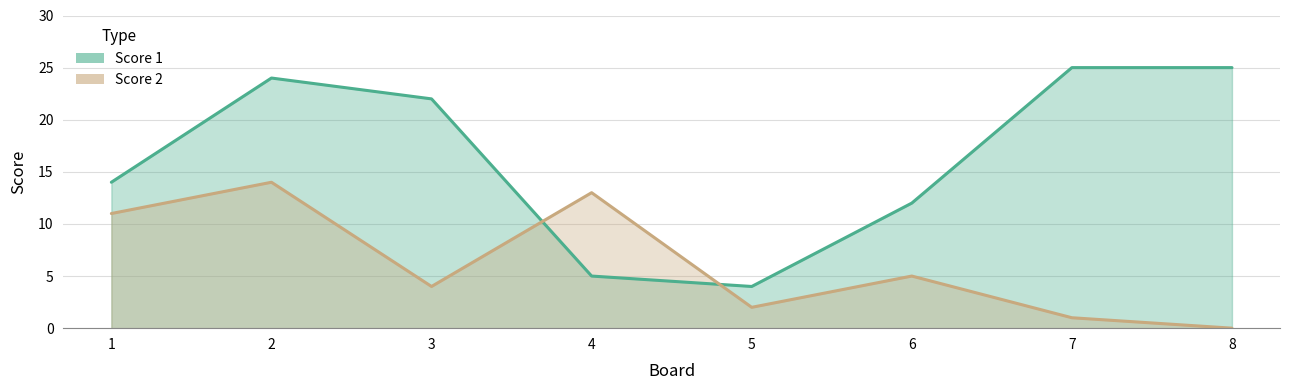

What is the greatest value displayed?

25